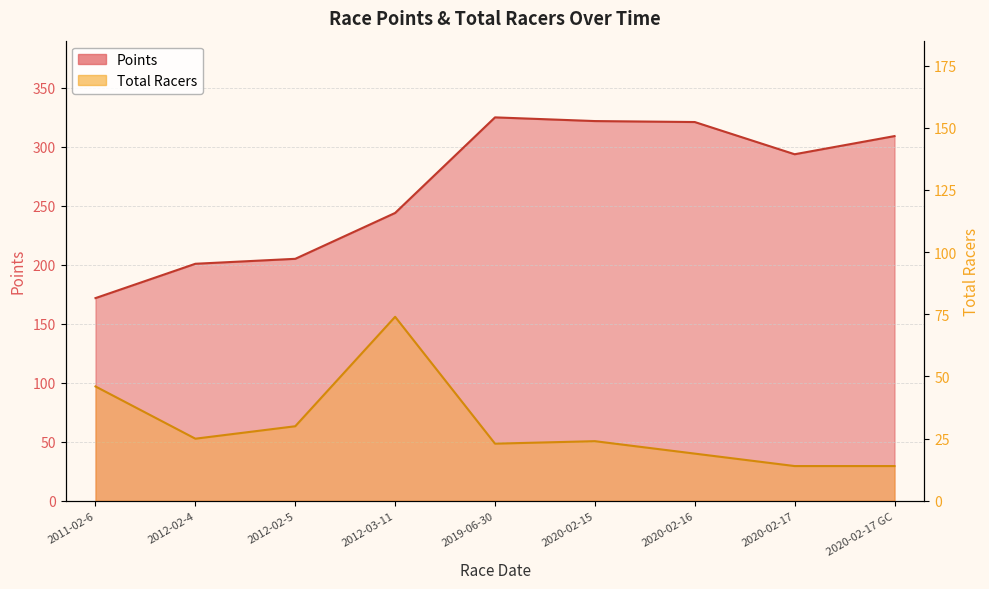

True or false: Points and Total Racers cross at least once.

False